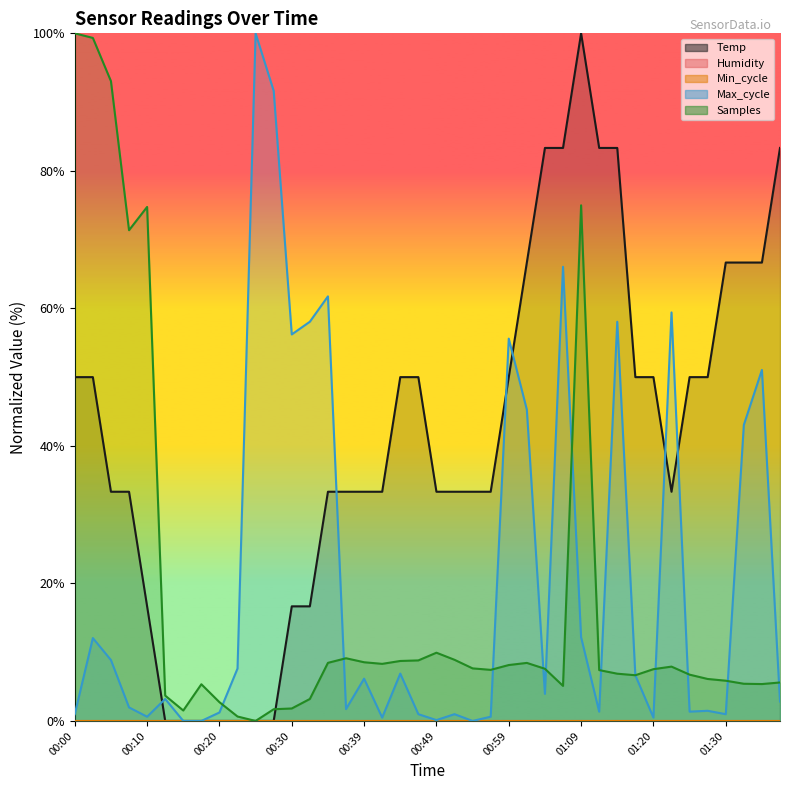

What is the maximum value shown in the chart?

100.0